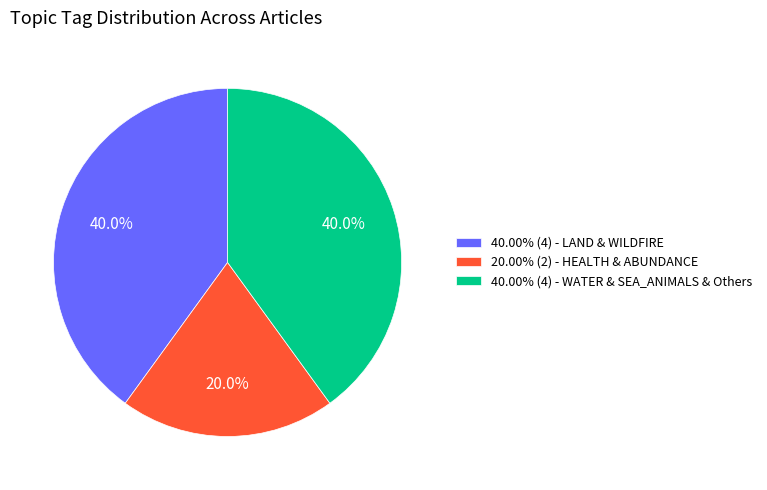

What is the ratio of the value at 40.00% (4) - LAND & WILDFIRE to the value at 40.00% (4) - WATER & SEA_ANIMALS & Others?

1.0